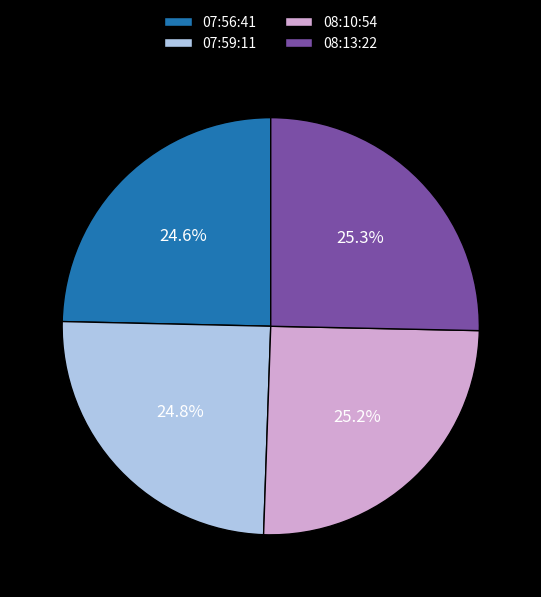

Does any single category account for the majority?

No